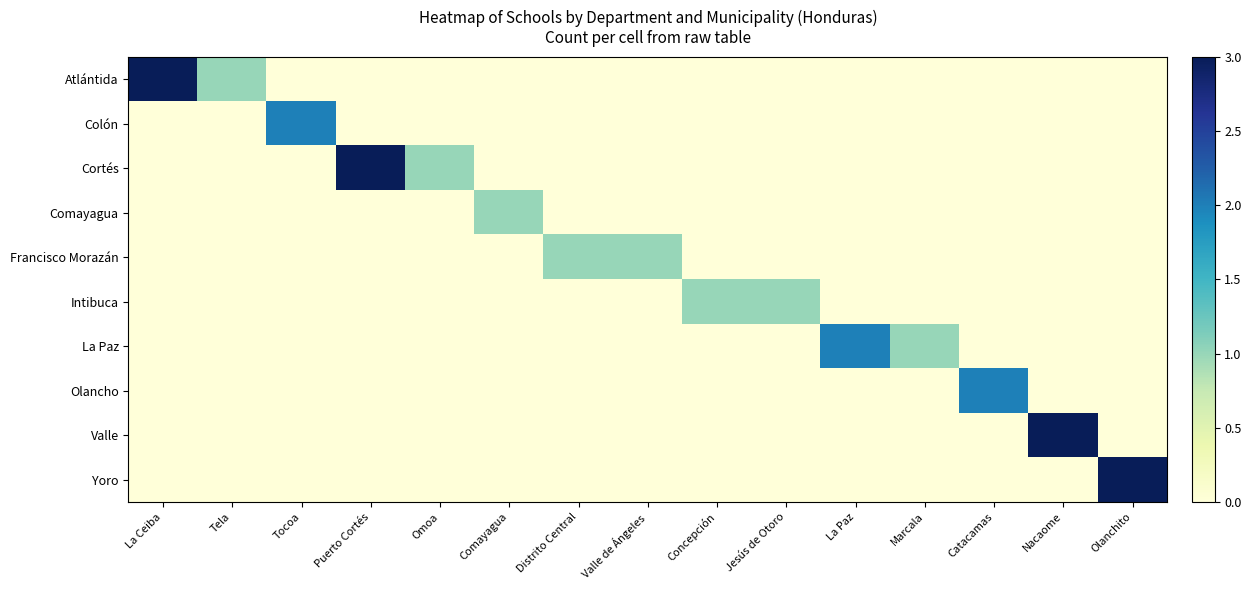

How many data points does each series have?

15